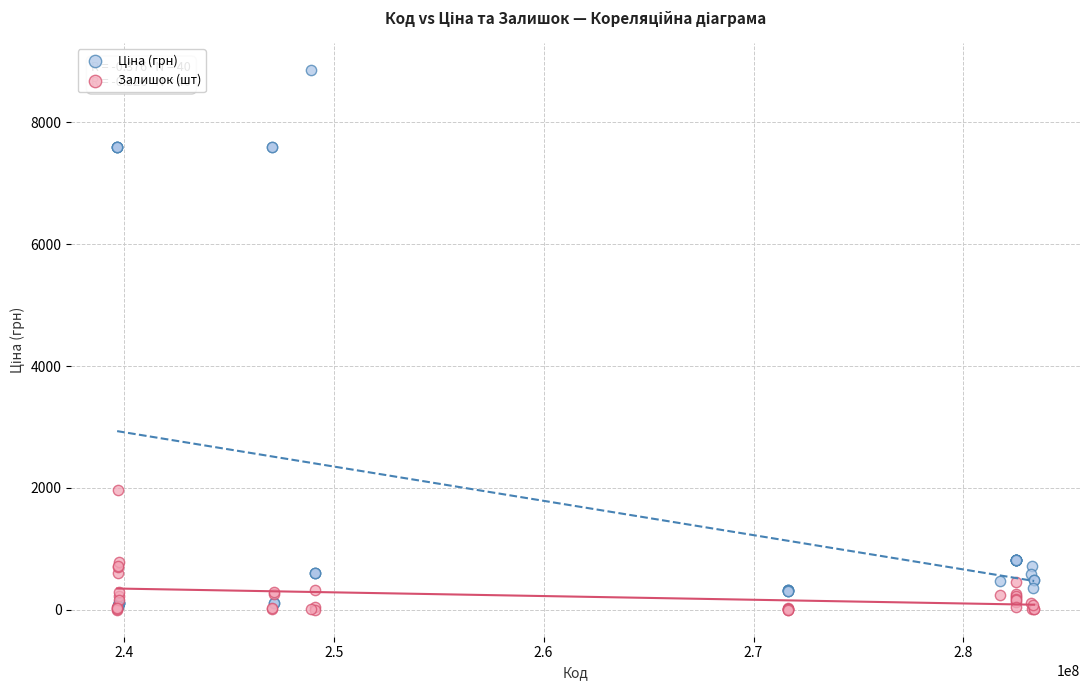

Across all series, what Y value is closest to 4428?

1972.0